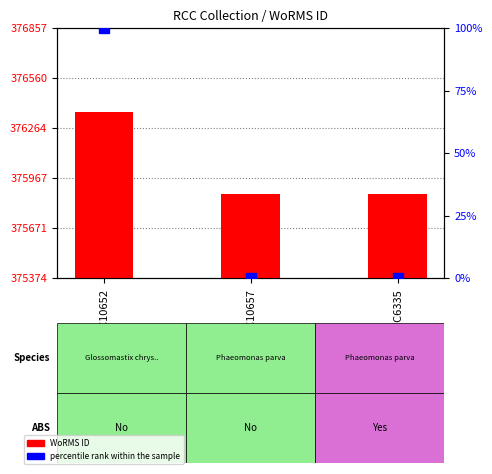

Reading right to left, transcribe all the data shown in this chart.

WoRMS ID: RCC6335=375874	RCC10657=375874	RCC10652=376357
percentile rank within the sample: RCC6335=0	RCC10657=0	RCC10652=100